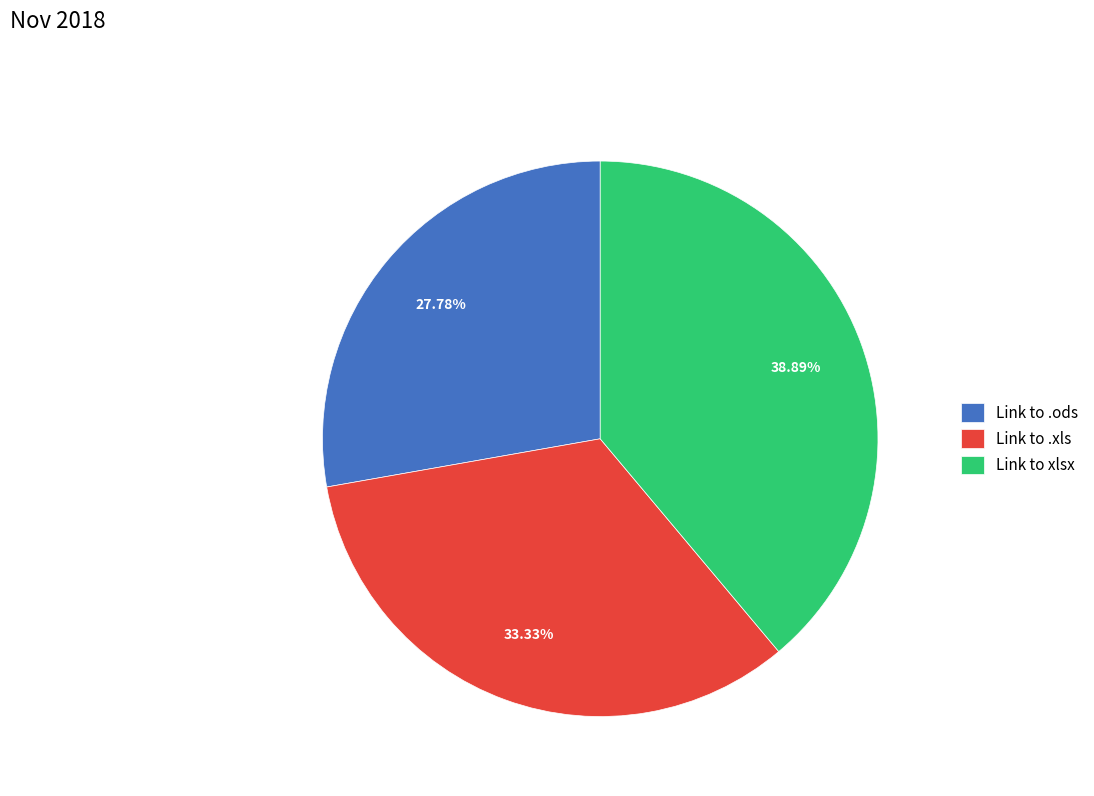

Count the number of slices in the pie.

3